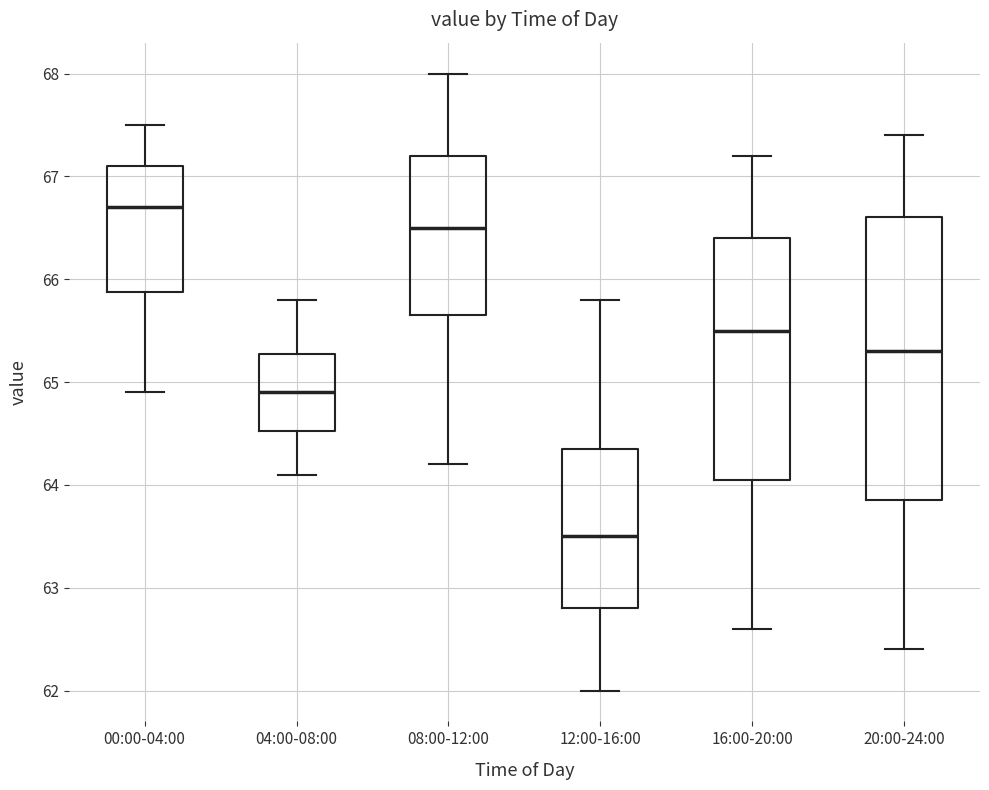

Reading left to right, transcribe this box plot: for each box, give where its median line is, the range the box spans, and where its two whiskers end, as read against the y-axis. The values are not printed on the chart, so give them approximately, as read against the axis.

00:00-04:00: median 66.7, box 65.9 to 67.1, whiskers 64.9 to 67.5
04:00-08:00: median 64.9, box 64.5 to 65.3, whiskers 64.1 to 65.8
08:00-12:00: median 66.5, box 65.7 to 67.2, whiskers 64.2 to 68.0
12:00-16:00: median 63.5, box 62.8 to 64.4, whiskers 62.0 to 65.8
16:00-20:00: median 65.5, box 64.1 to 66.4, whiskers 62.6 to 67.2
20:00-24:00: median 65.3, box 63.9 to 66.6, whiskers 62.4 to 67.4